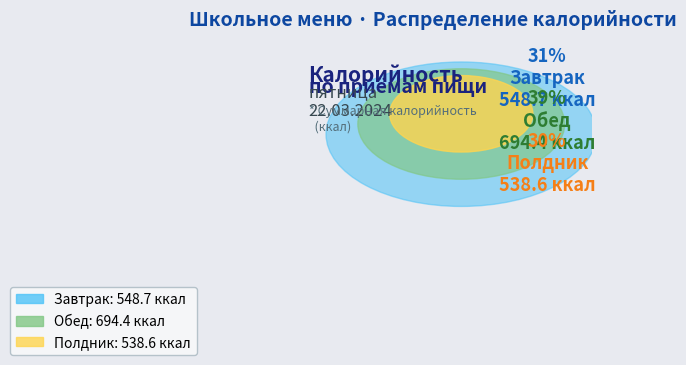

How many segments does this pie chart have?

3